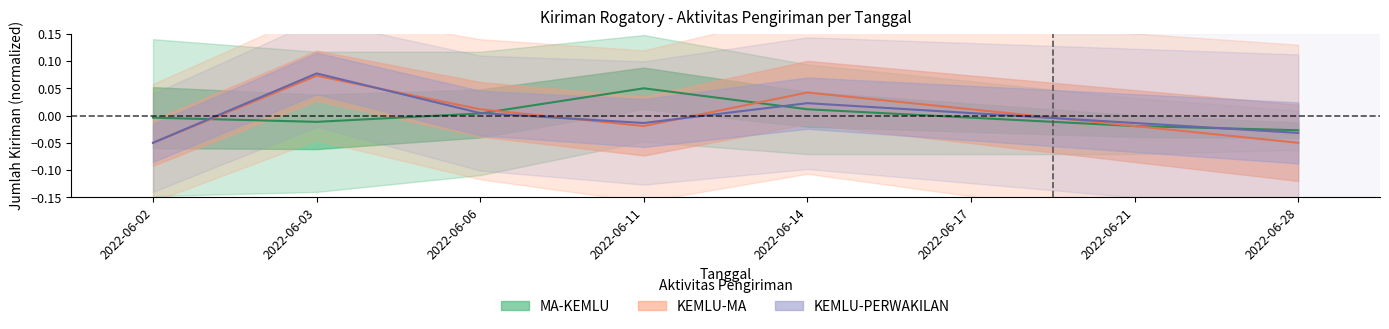

Which series has the largest range (max minus min)?

KEMLU-PERWAKILAN_count